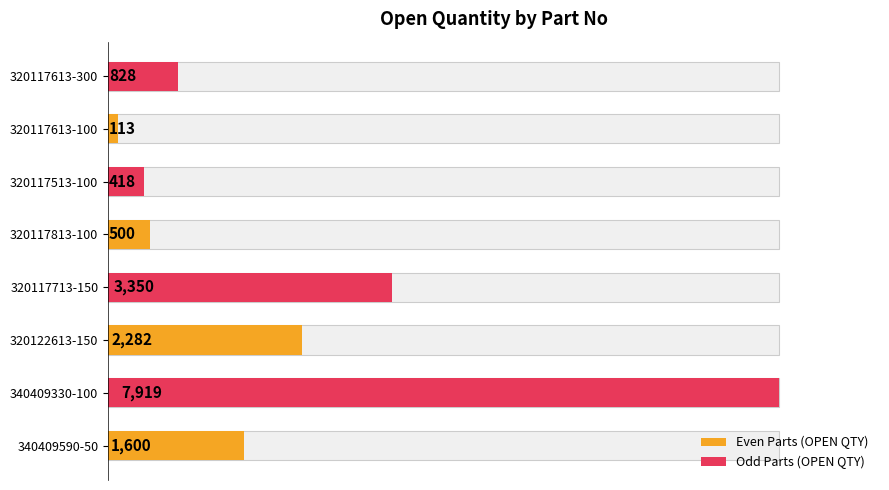

What is the maximum value shown in the chart?

7919